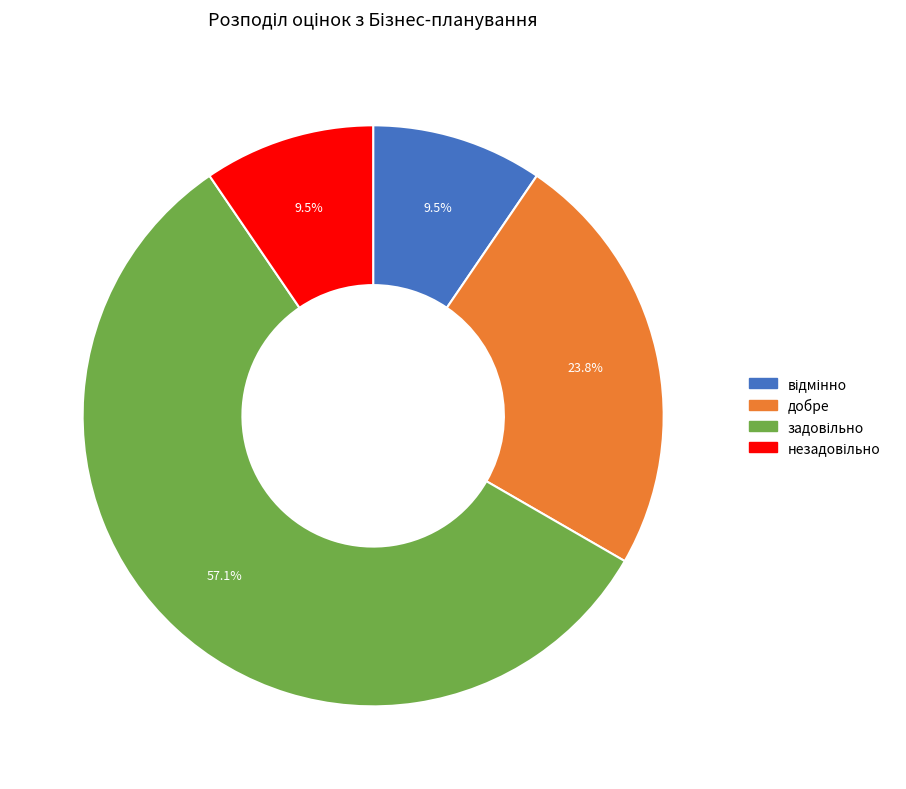

What percentage is NOT represented by добре?

76.2%